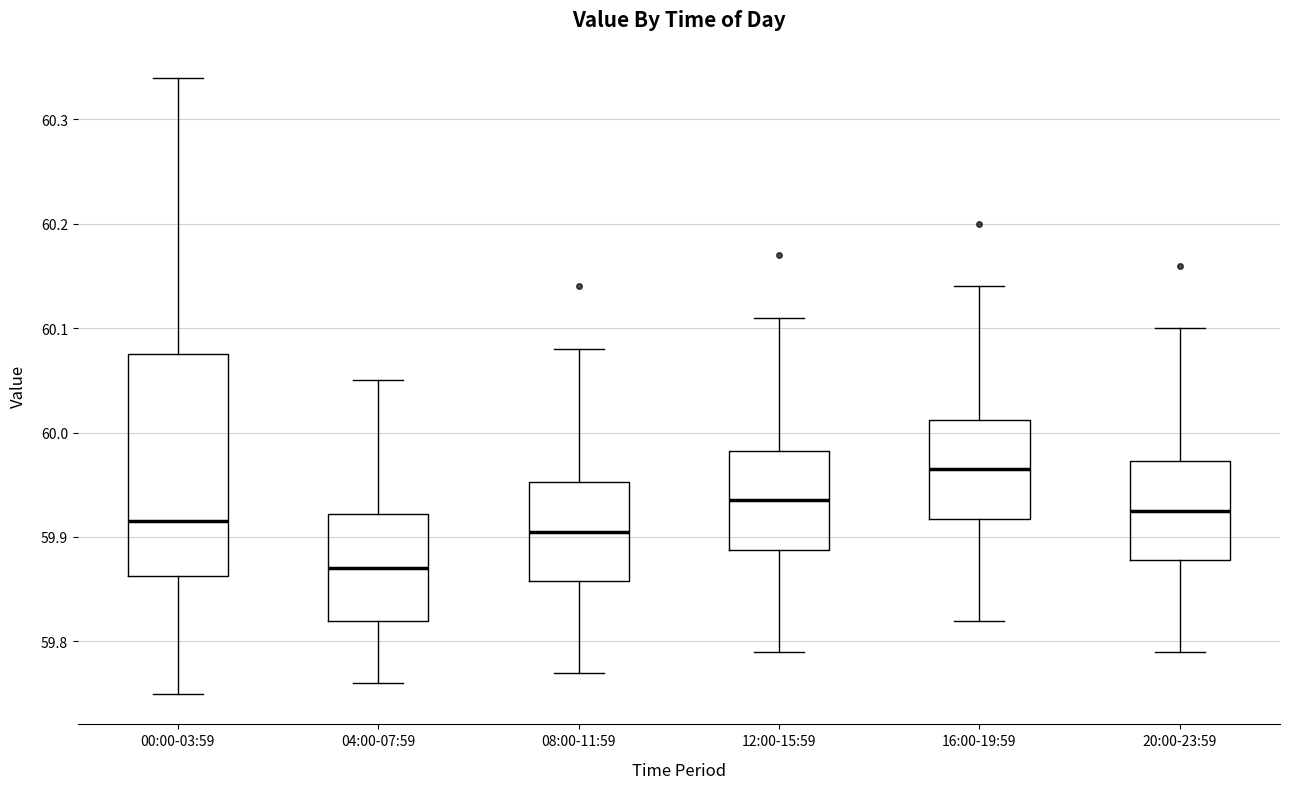

Reading left to right, transcribe this box plot: for each box, give where its median line is, the range the box spans, and where its two whiskers end, as read against the y-axis. The values are not printed on the chart, so give them approximately, as read against the axis.

00:00-03:59: median 59.92, box 59.86 to 60.08, whiskers 59.75 to 60.34
04:00-07:59: median 59.87, box 59.82 to 59.92, whiskers 59.76 to 60.05
08:00-11:59: median 59.91, box 59.86 to 59.95, whiskers 59.77 to 60.08
12:00-15:59: median 59.94, box 59.89 to 59.98, whiskers 59.79 to 60.11
16:00-19:59: median 59.97, box 59.92 to 60.01, whiskers 59.82 to 60.14
20:00-23:59: median 59.93, box 59.88 to 59.97, whiskers 59.79 to 60.10